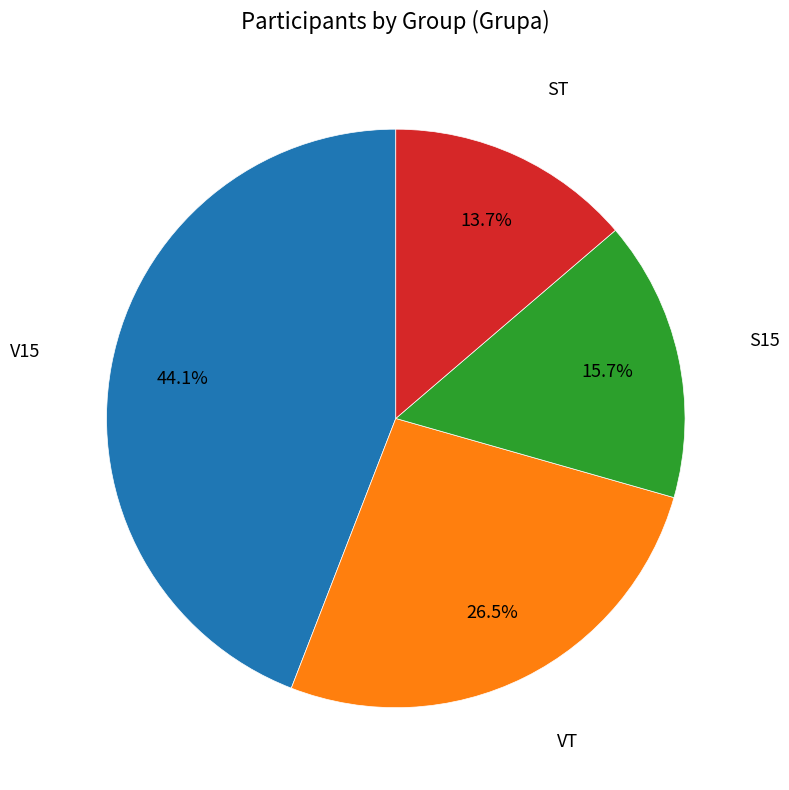

Does ST account for over 50% of the chart?

No